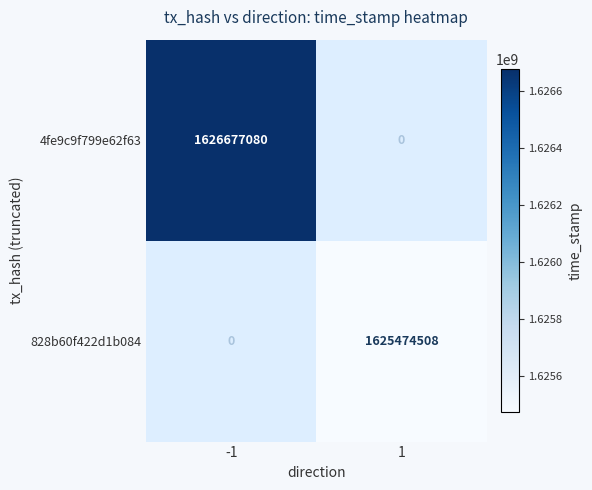

True or false: 828b60f422d1b084 has a value of 1625474508 at 1.

True